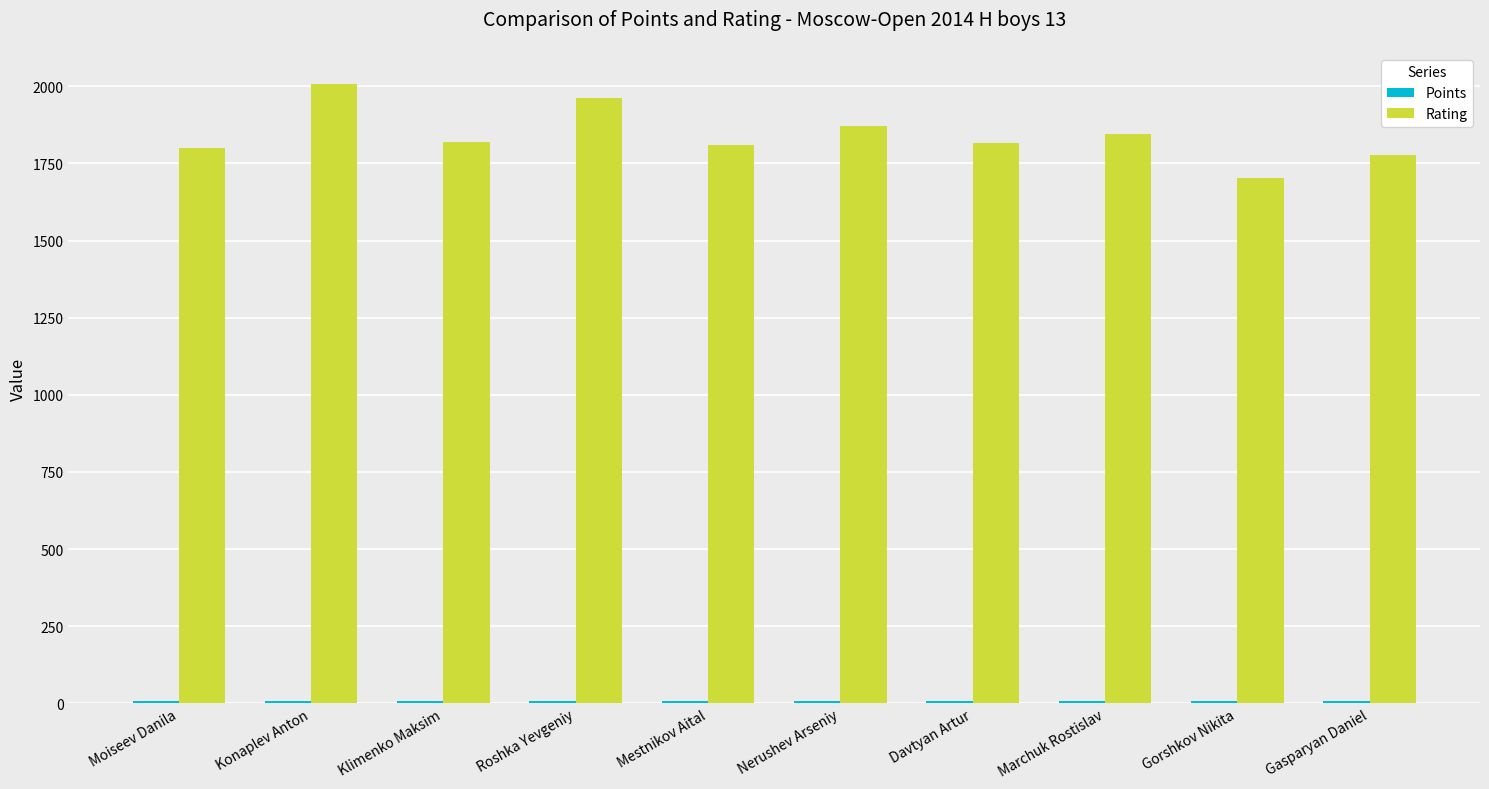

Which series has the largest total across all categories?

Rating